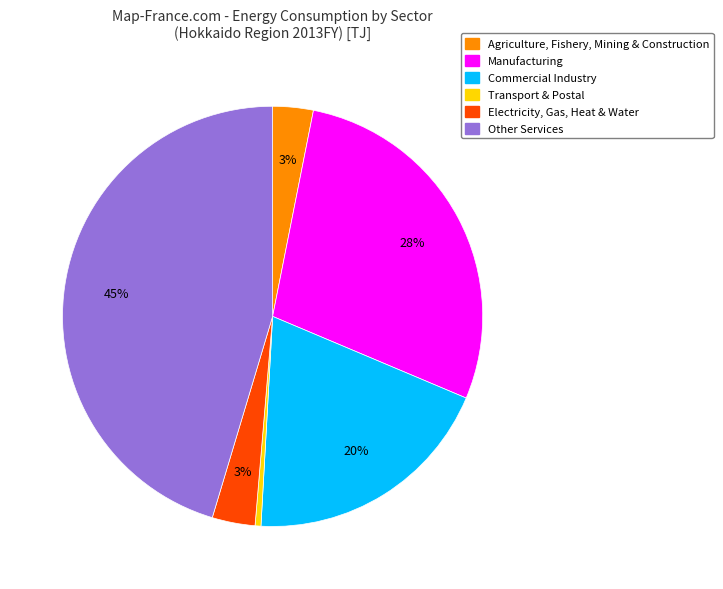

True or false: Transport & Postal accounts for 0% of the total.

True